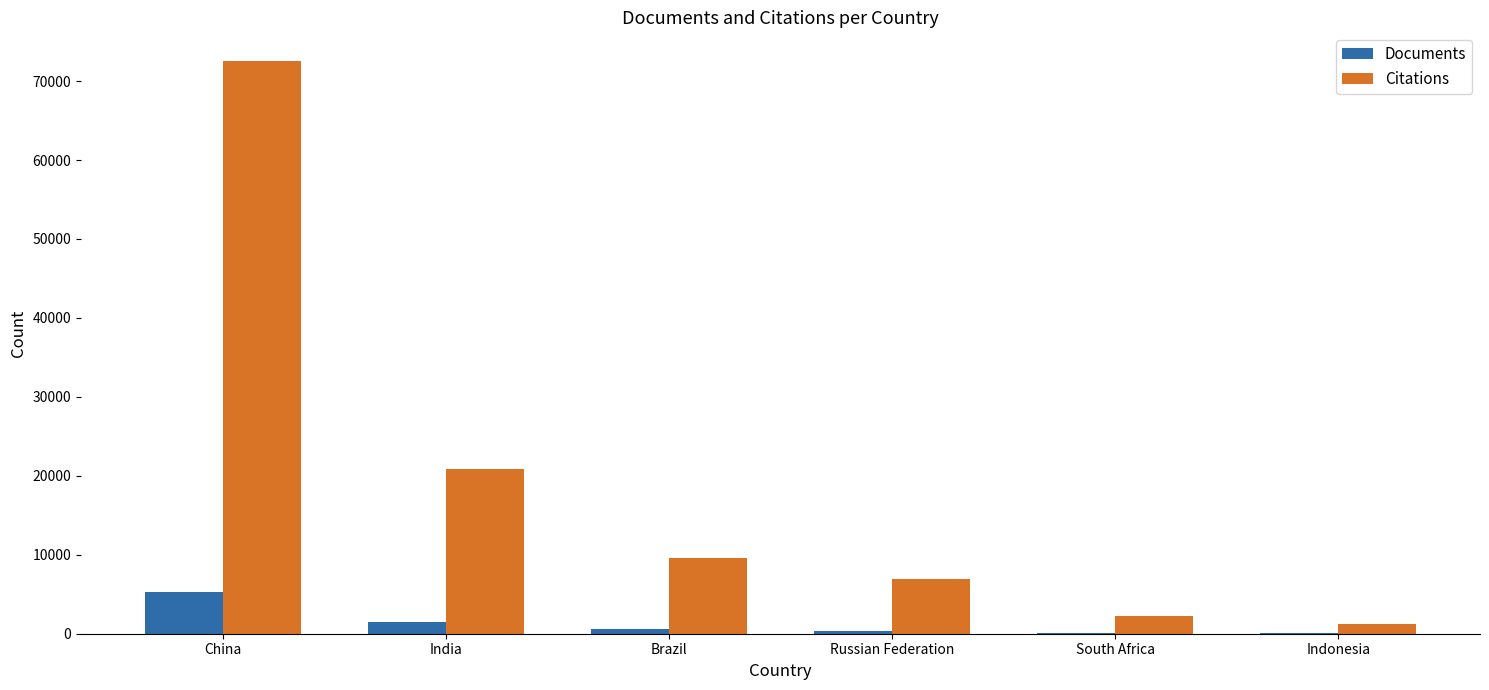

What is the highest value of the Documents series?

5310